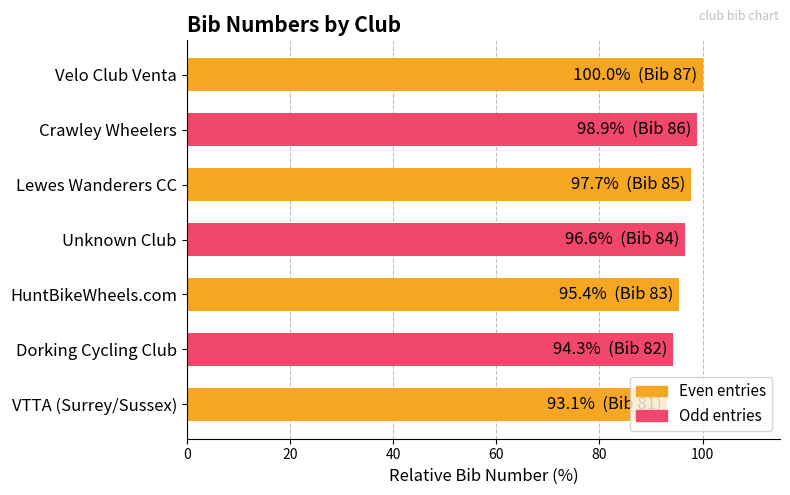

Approximately how many times larger is the value at Lewes Wanderers CC compared to VTTA (Surrey/Sussex)?

1.0